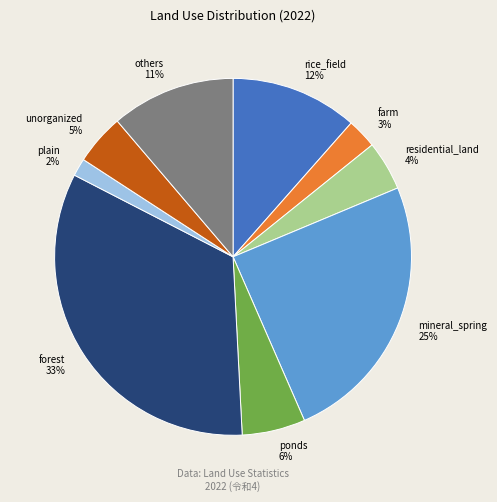

Count the number of slices in the pie.

9